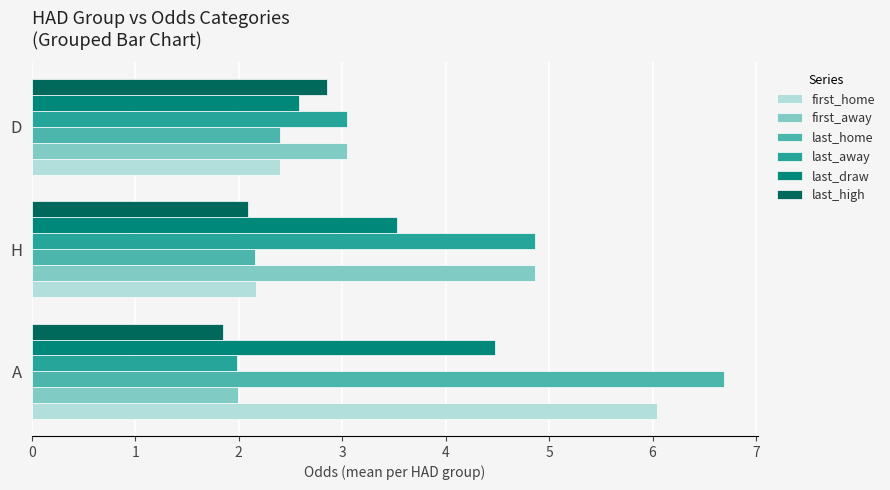

Is the value of last_draw at H greater than the value of last_high at H?

Yes